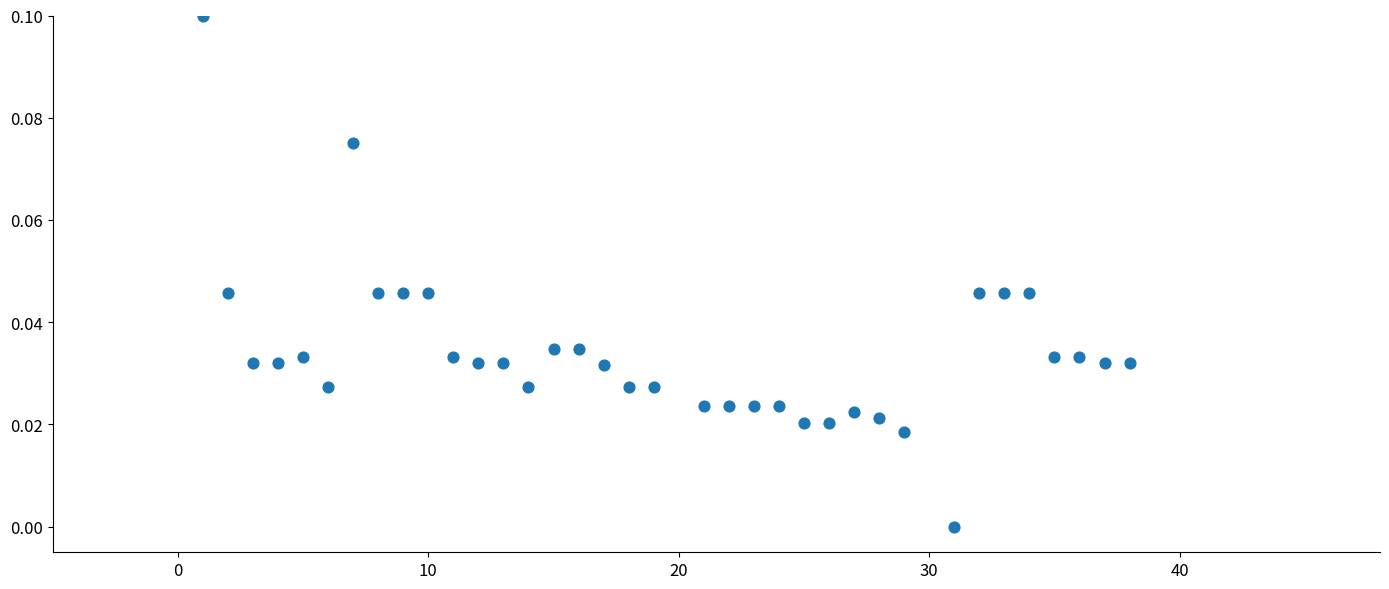

What is the range of X values (max minus min)?

37.0